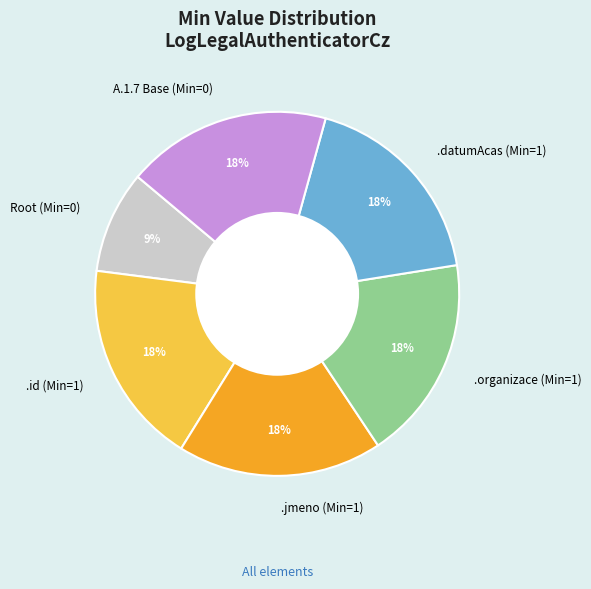

To the nearest percent, what is the difference between the Root (Min=0) and .jmeno (Min=1) slice percentages?

9%